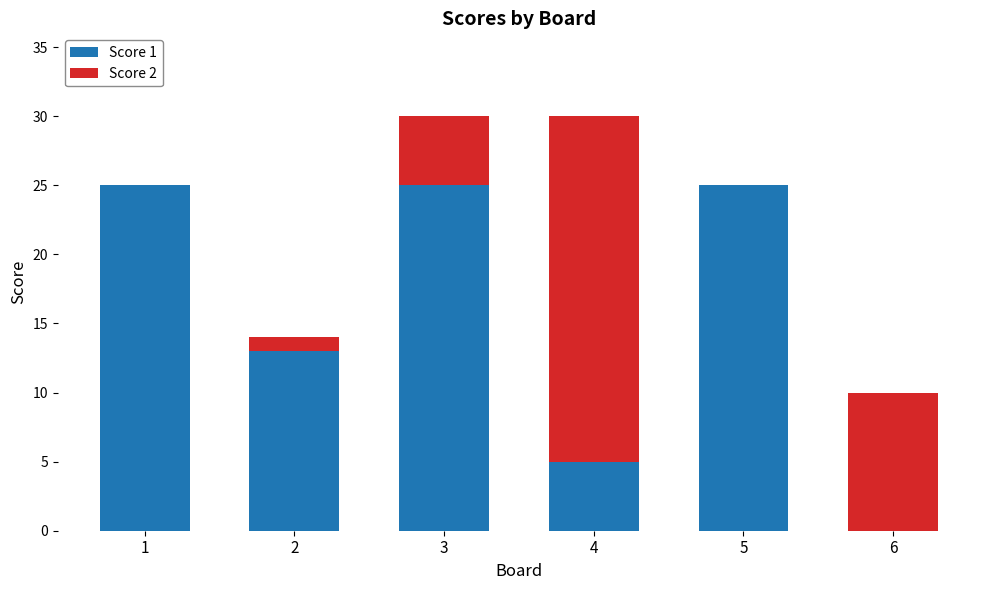

Reading left to right, transcribe the values for Score 1.

1=25	2=13	3=25	4=5	5=25	6=0